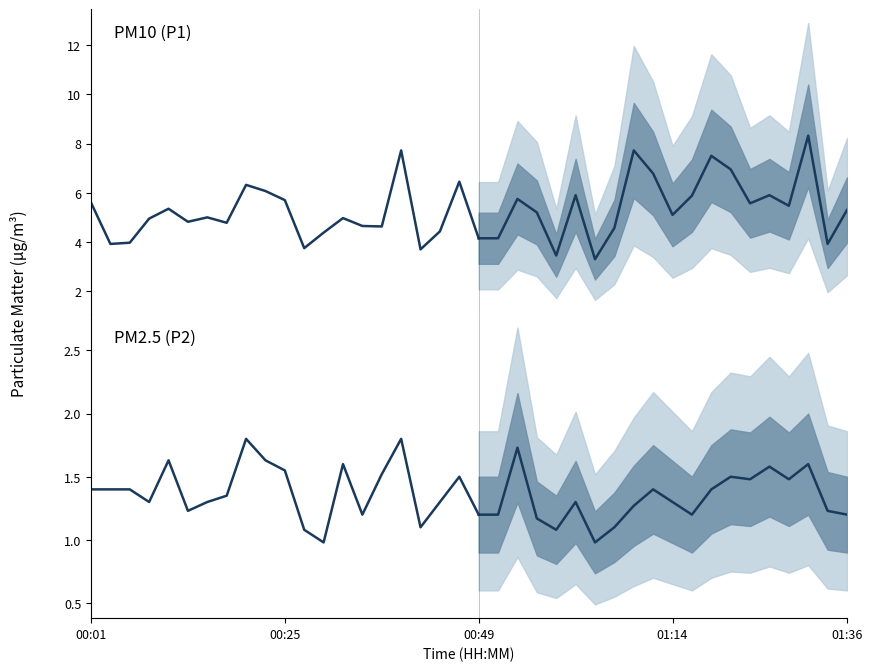

How many values in the P2 series exceed 1?

38